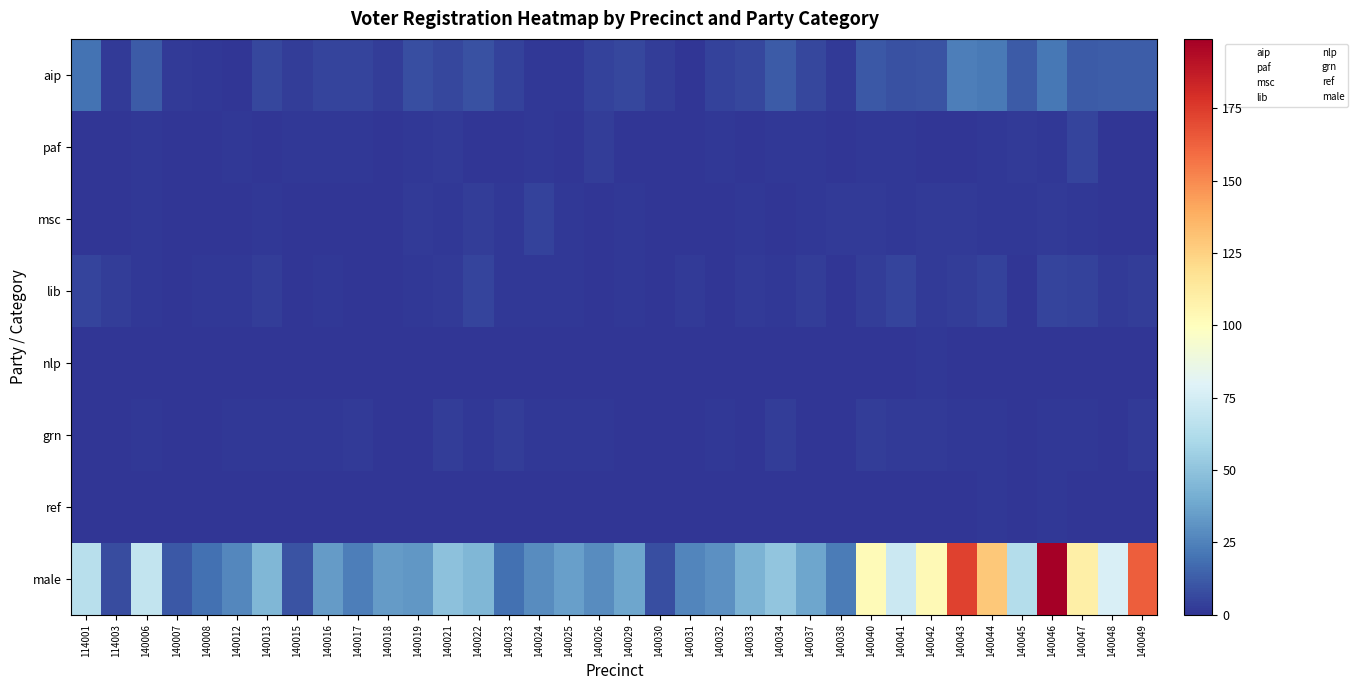

Which series has the largest total across all categories?

male